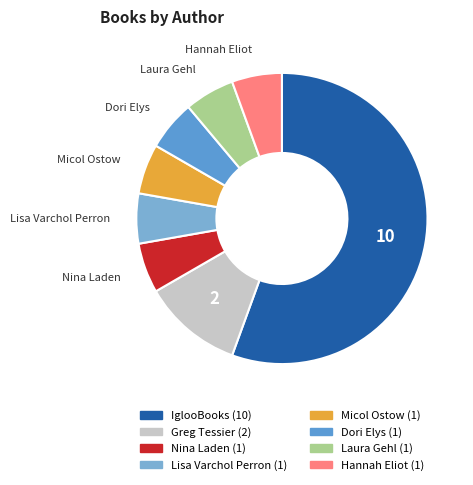

How many segments does this pie chart have?

8